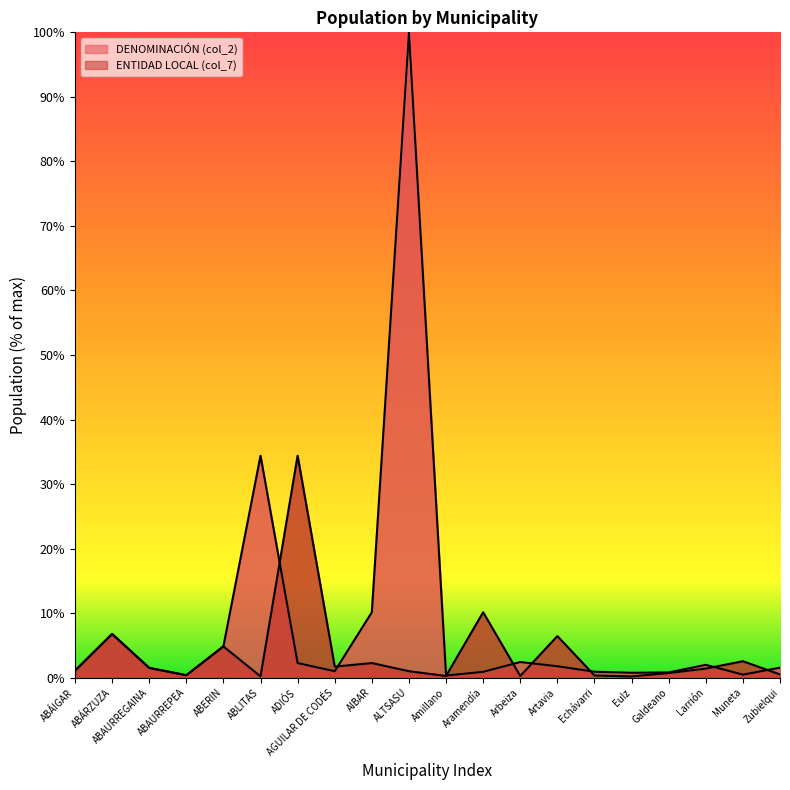

What are all the series names shown in the legend?

DENOMINACIÓN (col_2), ENTIDAD LOCAL (col_7)